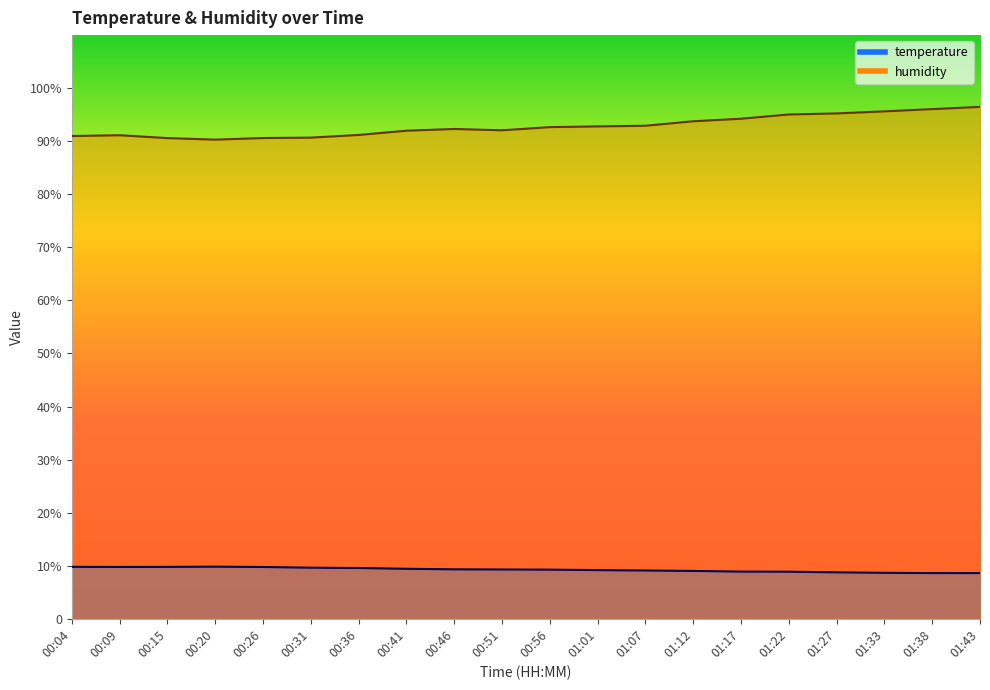

Does the chart have visible grid lines?

No